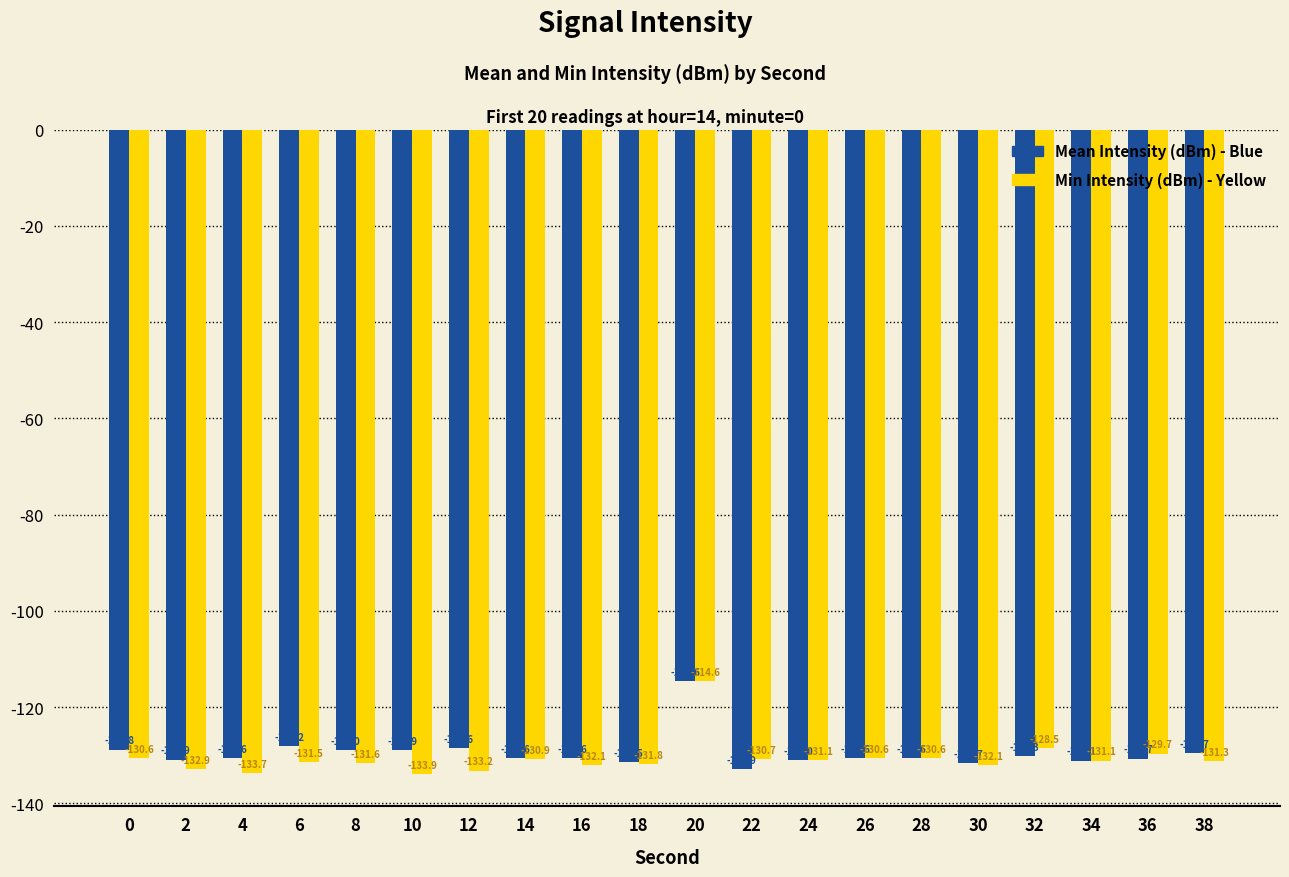

What is the difference between the second highest and second lowest values in the Mean Intensity (dBm) - Blue series?

3.5